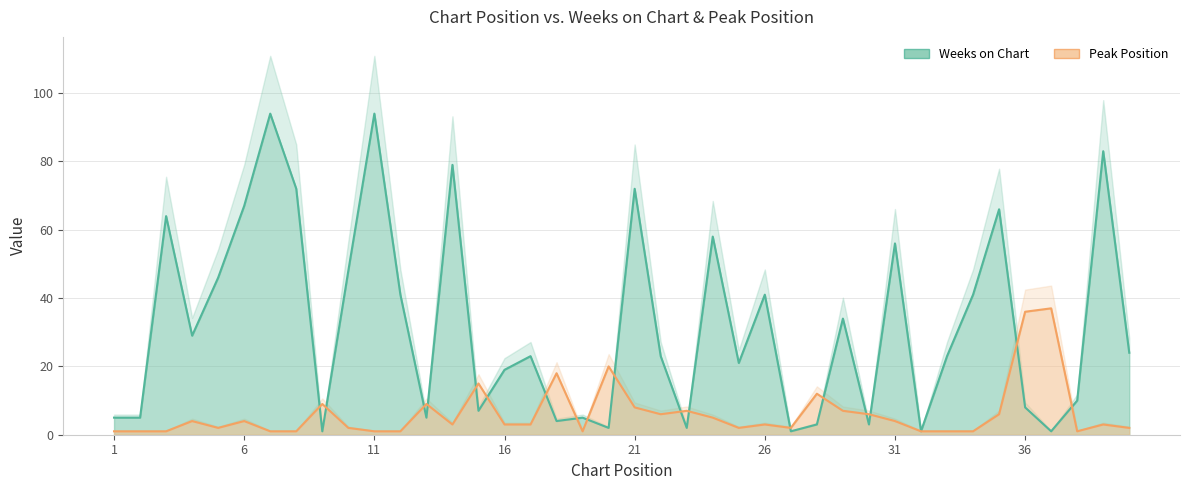

After their last crossing, which series has the higher values: Weeks on Chart or Peak Position?

Weeks on Chart